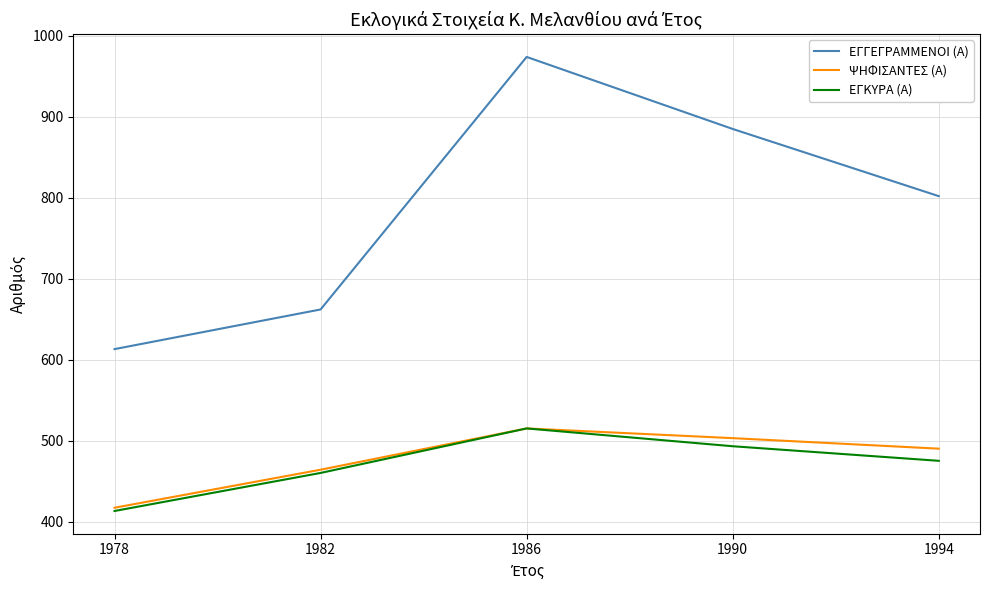

How many lines are shown in the chart?

3